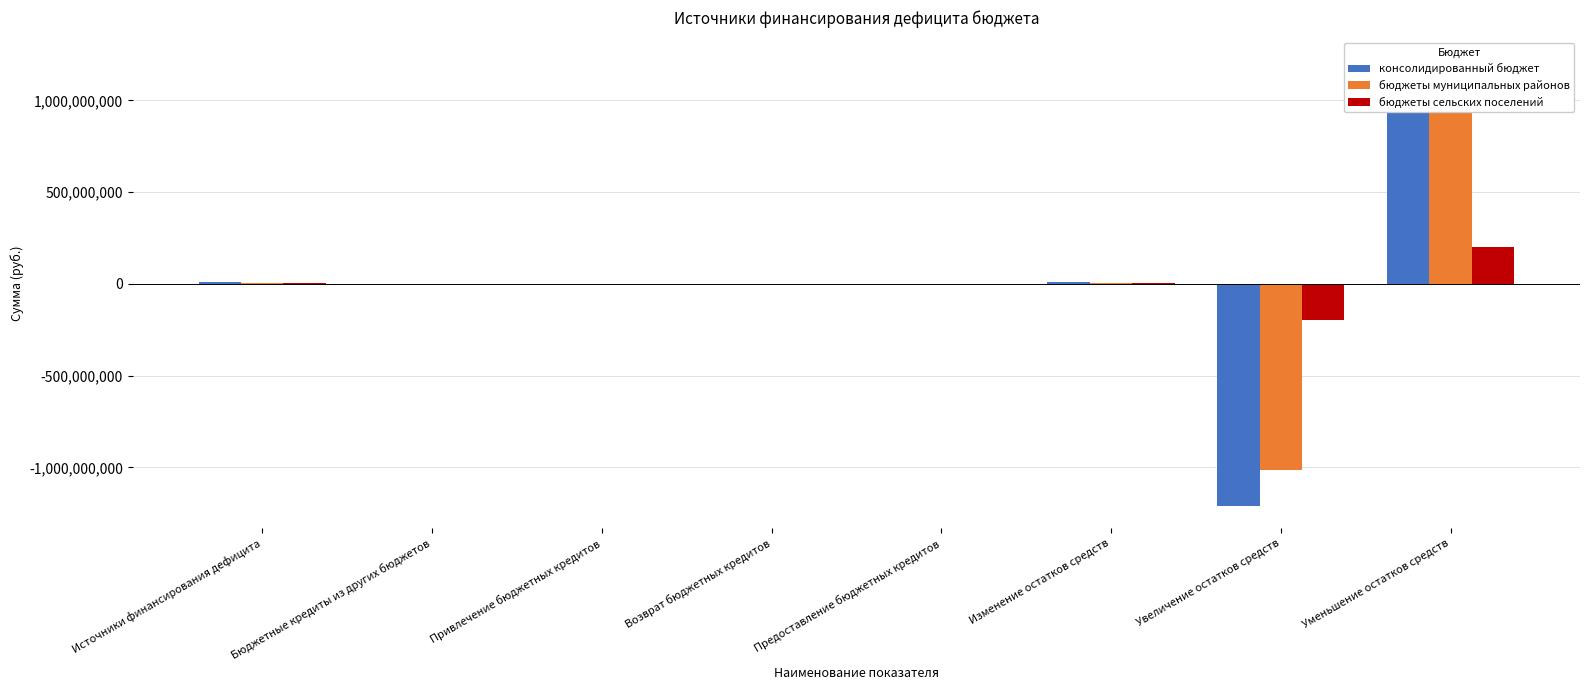

Which has a higher value, Возврат бюджетных кредитов or Изменение остатков средств?

Изменение остатков средств